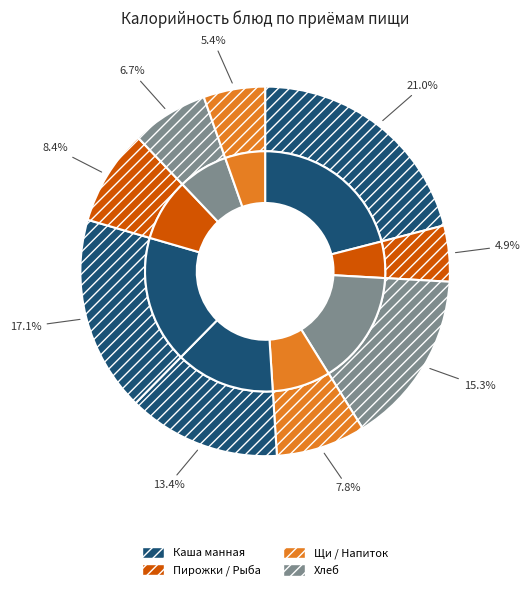

Count the number of slices in the pie.

9